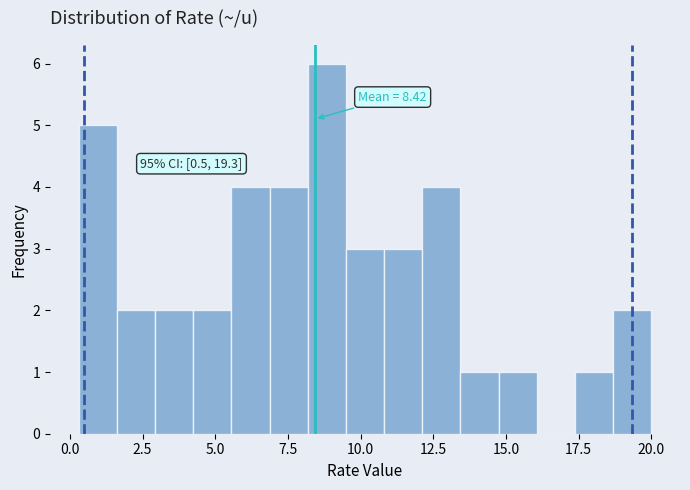

Read against the x-axis, roughly where is the centre of the tallest bar?

9.0